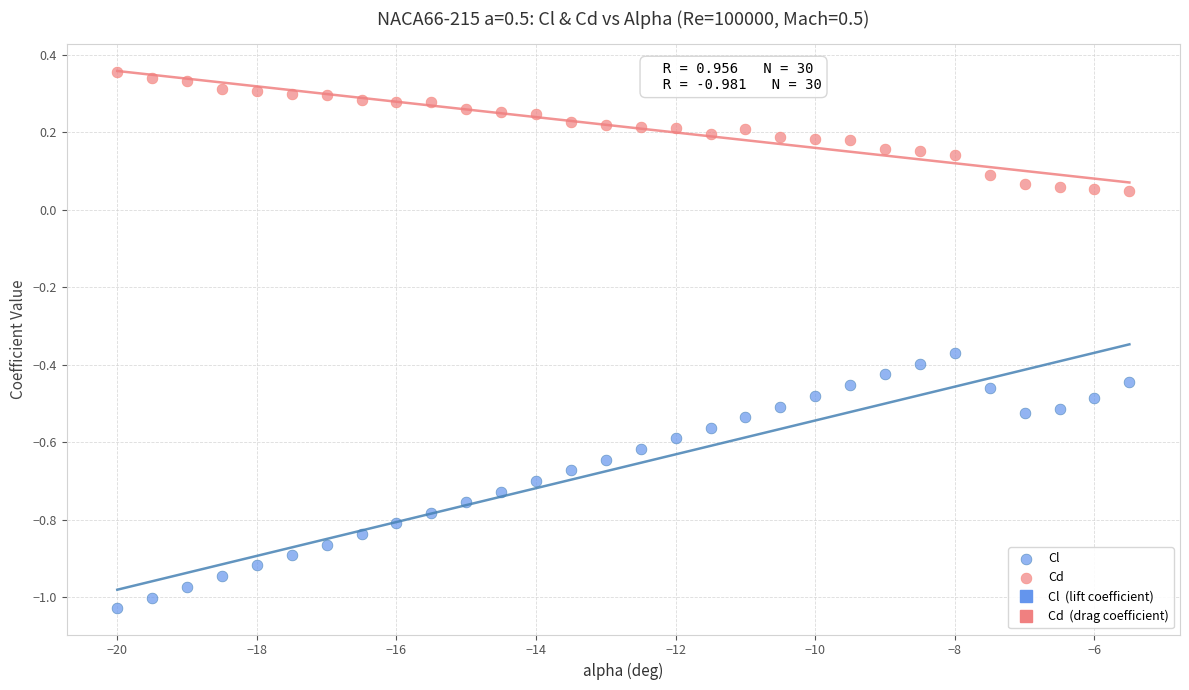

Across all data points, what is the range of Y values (max minus min)?

1.4